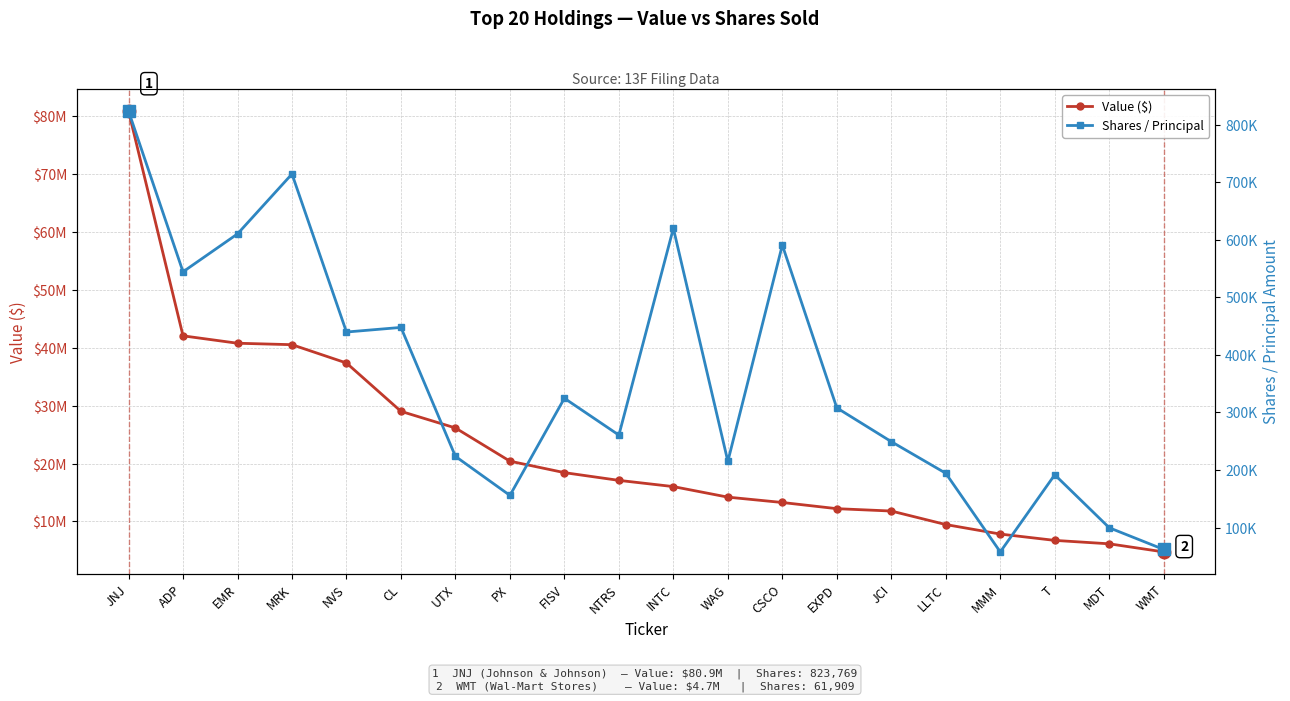

Does the chart display data point markers on the line(s)?

Yes